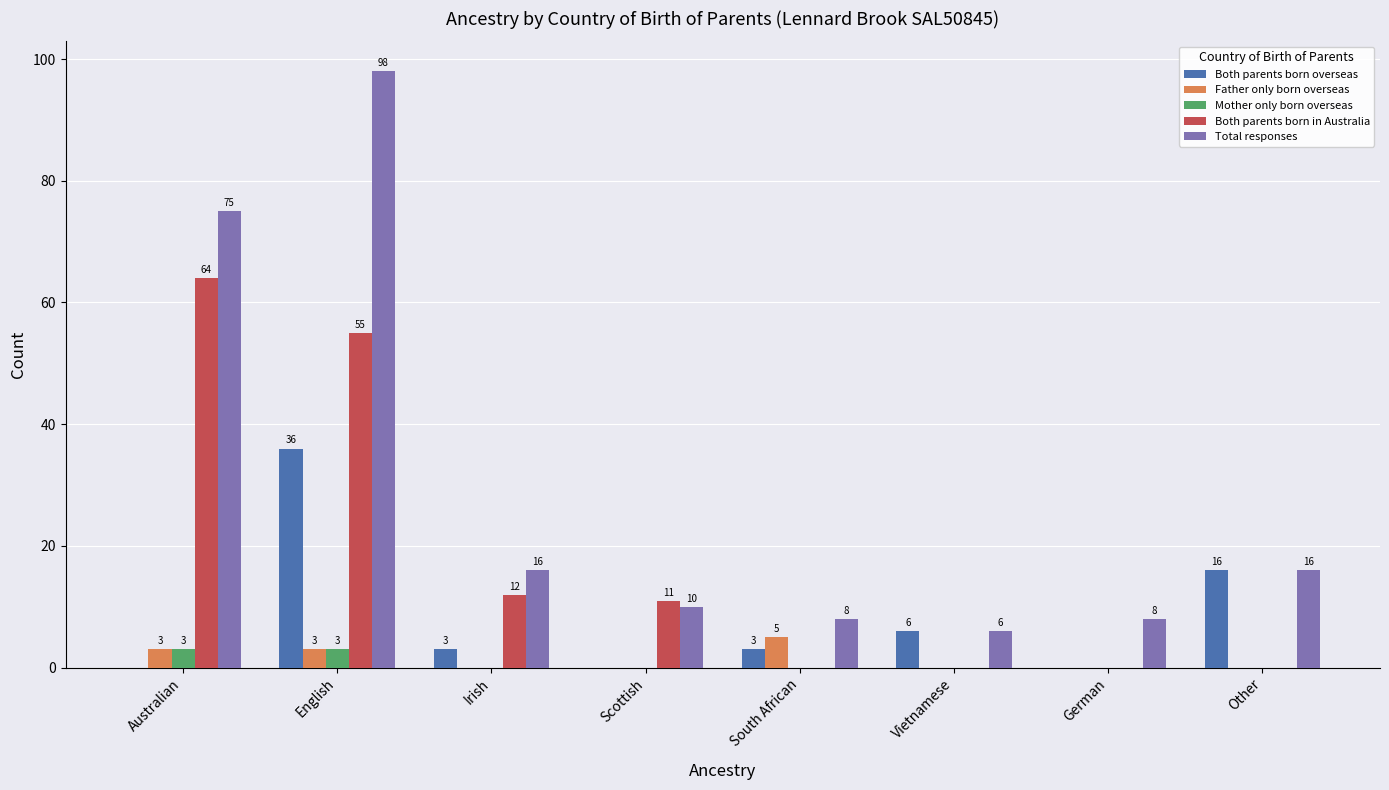

Which series changed the most between Australian and Other?

Both parents born in Australia